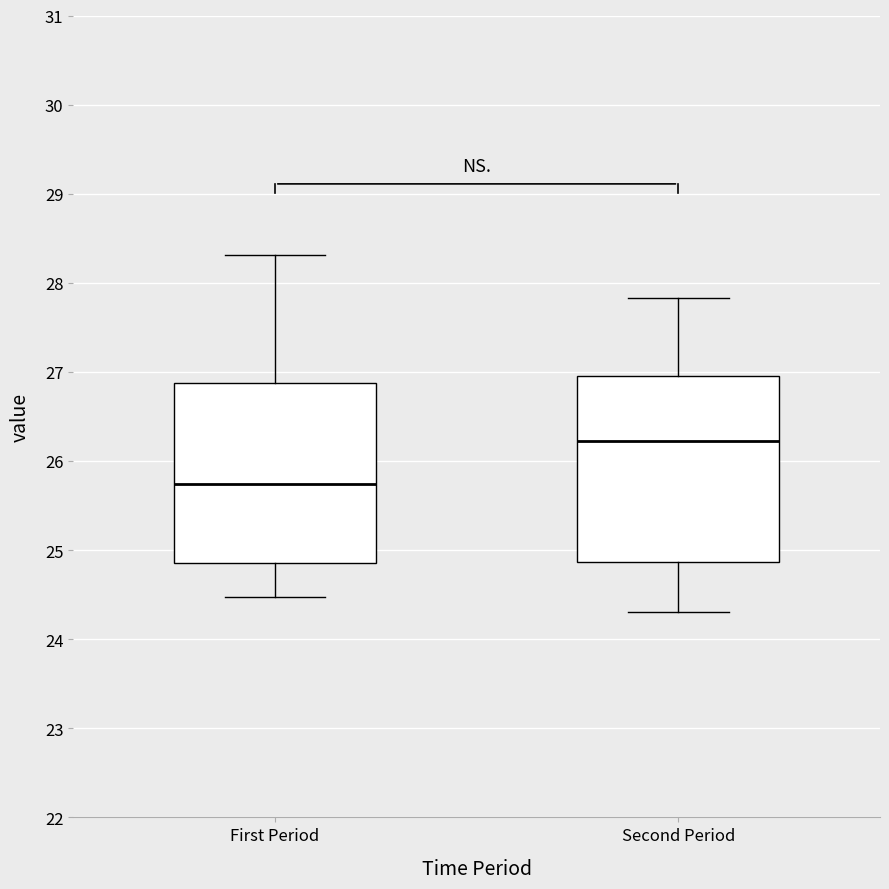

Which box's median line is the lowest?

First Period